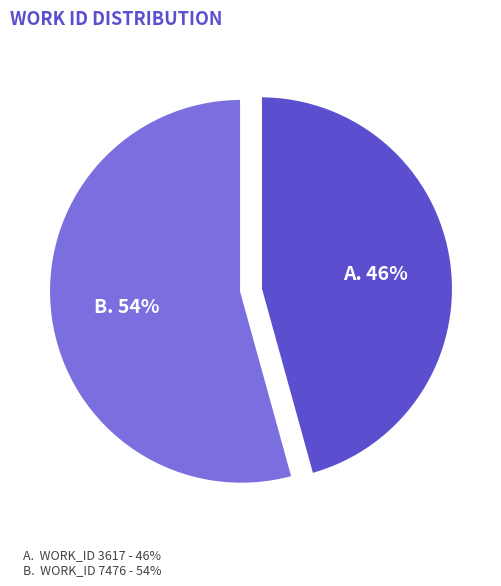

To the nearest percent, what is the average slice percentage?

50%